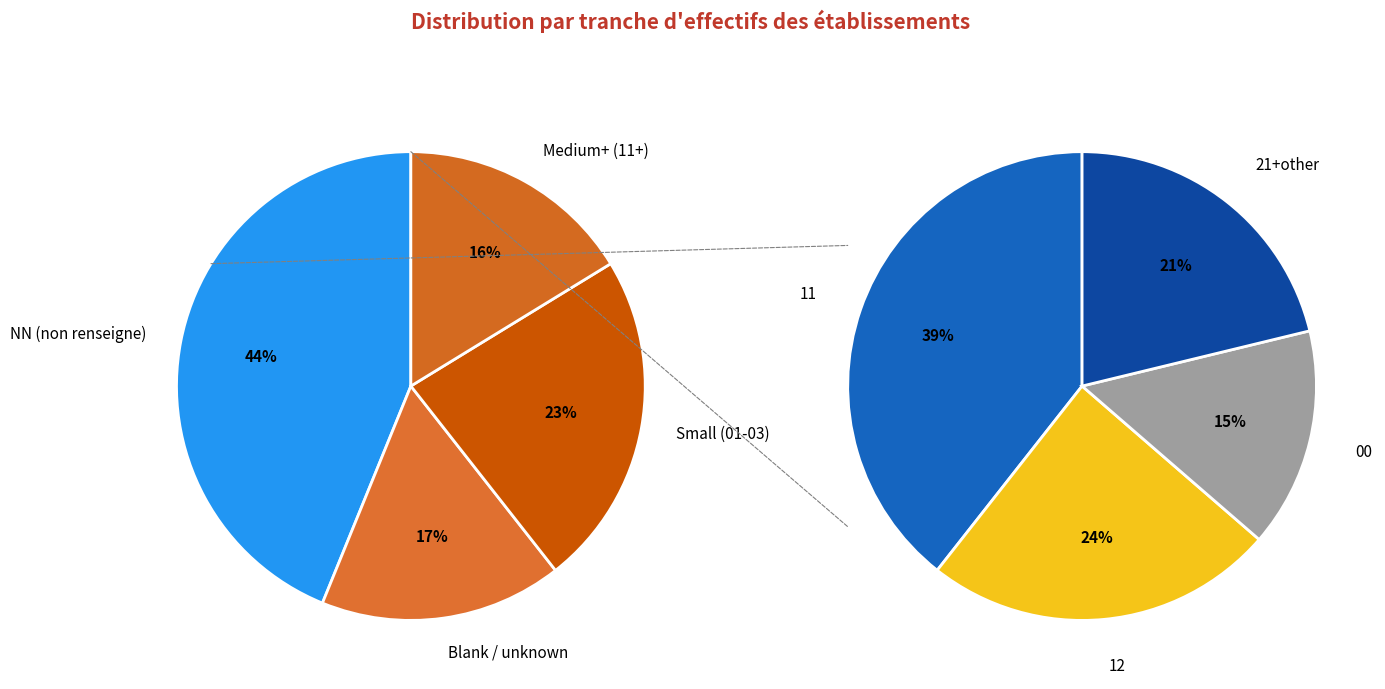

Is 11 the majority of the pie?

No